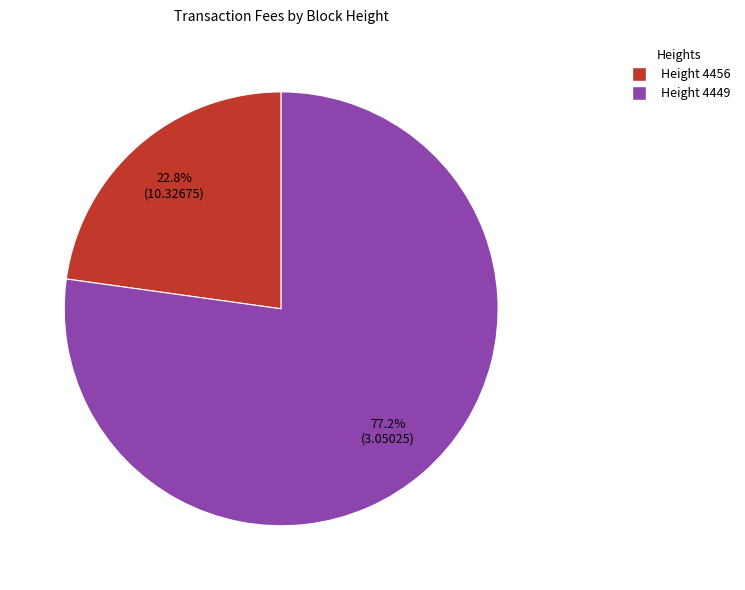

Is there any slice that represents more than half of the pie?

Yes